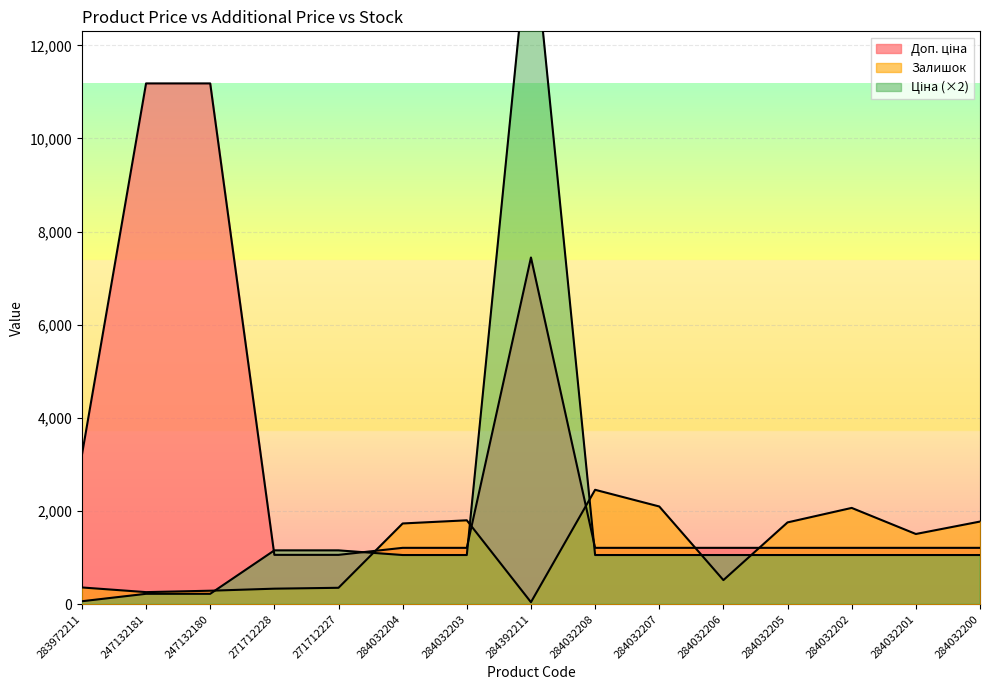

The Доп. ціна series shows 541.6 at 284032207. True or false?

False